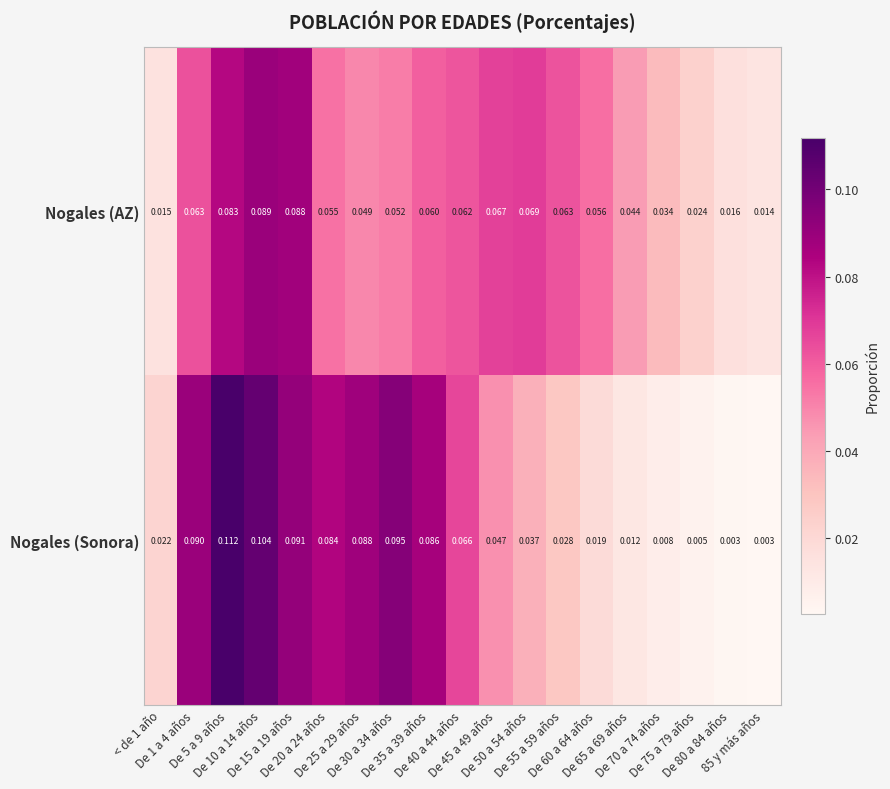

List the series in order of their overall mean, highest first.

Nogales (AZ), Nogales (Sonora)